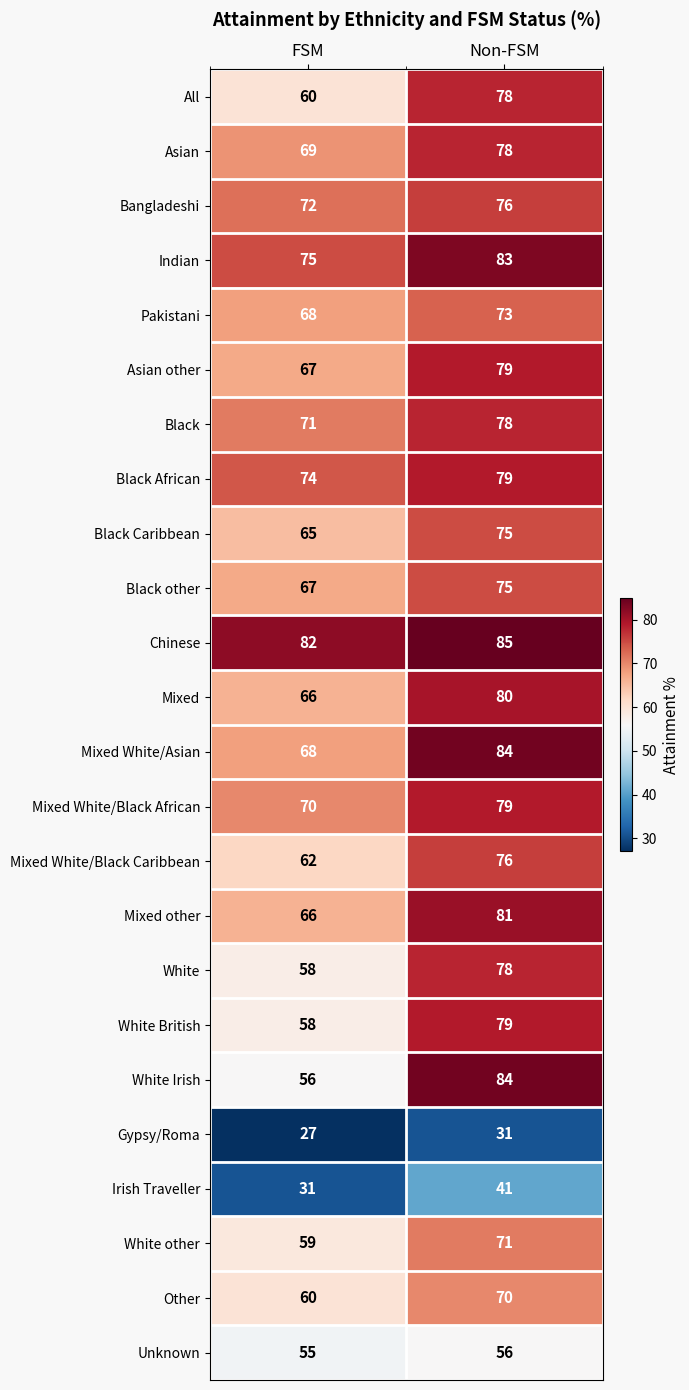

What is the sum of the Black other values at Non-FSM and FSM?

142